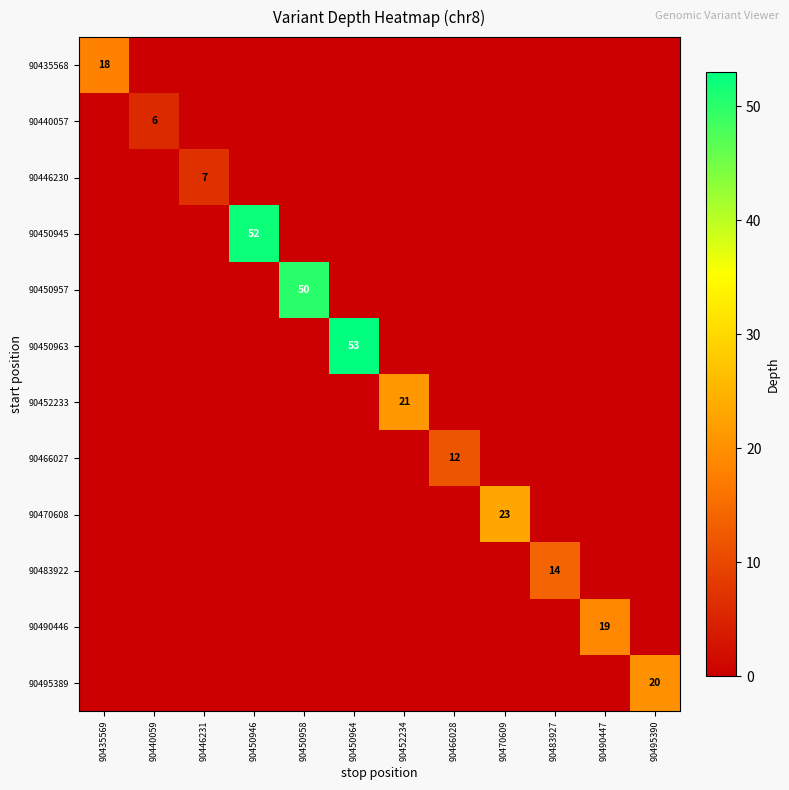

True or false: 90495389 has a value of 31 at 90495390.

False